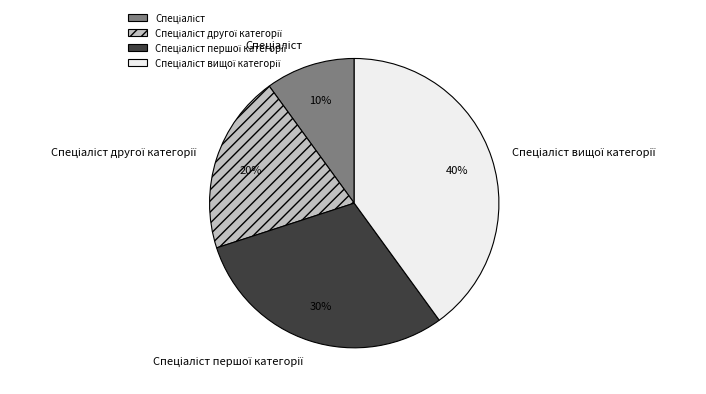

To the nearest percent, what is the difference between the largest and smallest slice percentages?

30%